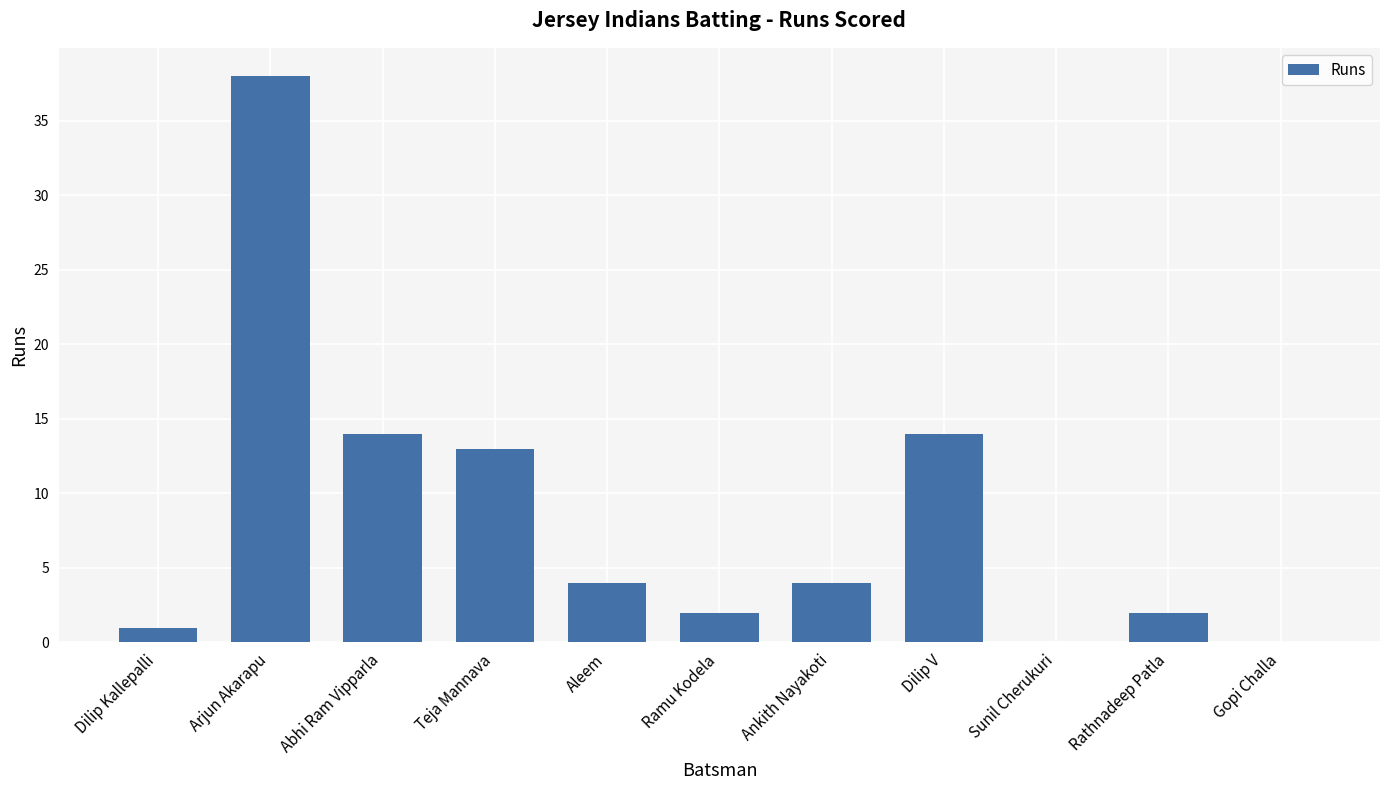

Reading left to right, list all the values displayed in this chart.

1	38	14	13	4	2	4	14	0	2	0